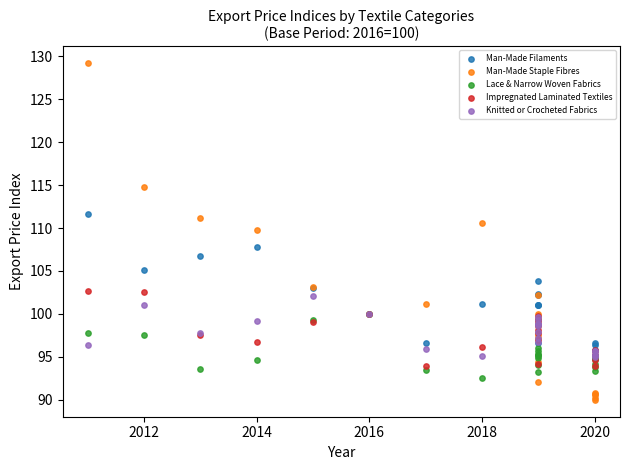

What are all the series names shown in the legend?

Man-Made Filaments, Man-Made Staple Fibres, Lace & Narrow Woven Fabrics, Impregnated Laminated Textiles, Knitted or Crocheted Fabrics